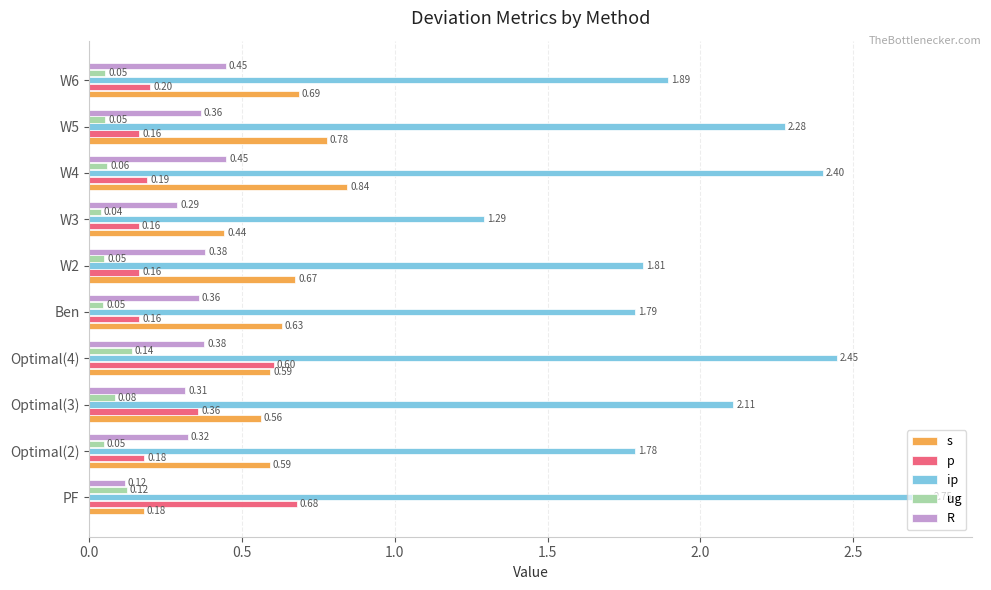

What are all the series names shown in the legend?

s, p, ip, ug, R